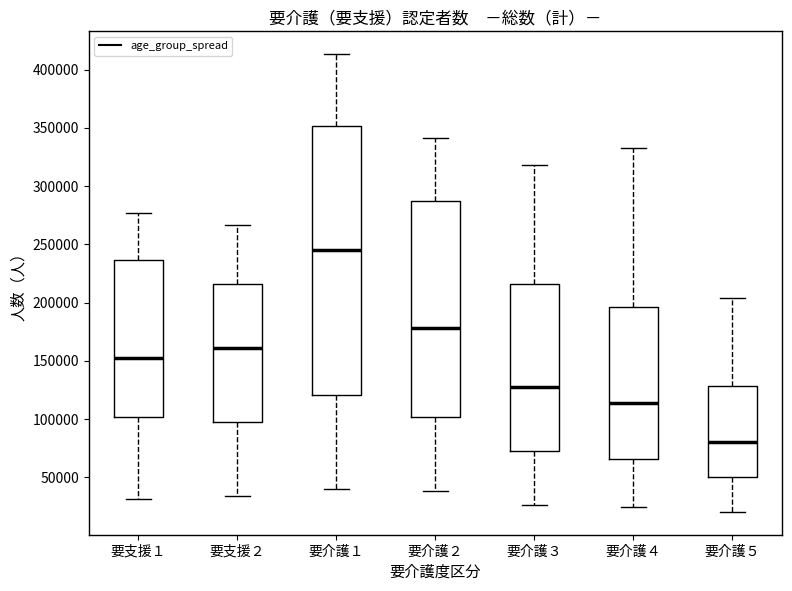

Reading left to right, read every box against the y-axis: the position of its median line, the range the box covers, and the ends of its whiskers. The values are not printed on the chart, so give them approximately, as read against the axis.

要支援１: median 150000, box 100000 to 235000, whiskers 30000 to 275000
要支援２: median 160000, box 95000 to 215000, whiskers 35000 to 265000
要介護１: median 245000, box 120000 to 350000, whiskers 40000 to 415000
要介護２: median 180000, box 100000 to 285000, whiskers 40000 to 340000
要介護３: median 125000, box 75000 to 215000, whiskers 25000 to 320000
要介護４: median 115000, box 65000 to 195000, whiskers 25000 to 335000
要介護５: median 80000, box 50000 to 130000, whiskers 20000 to 205000